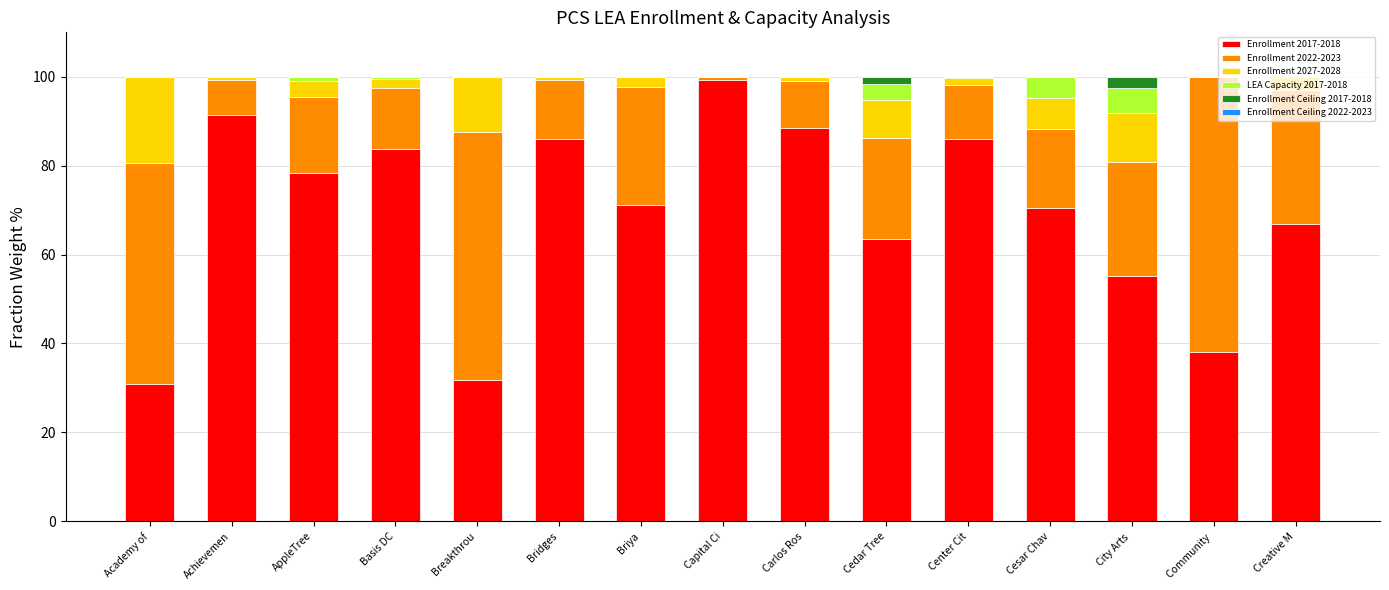

What is the sum of all Enrollment 2017-2018 values?

1041.1